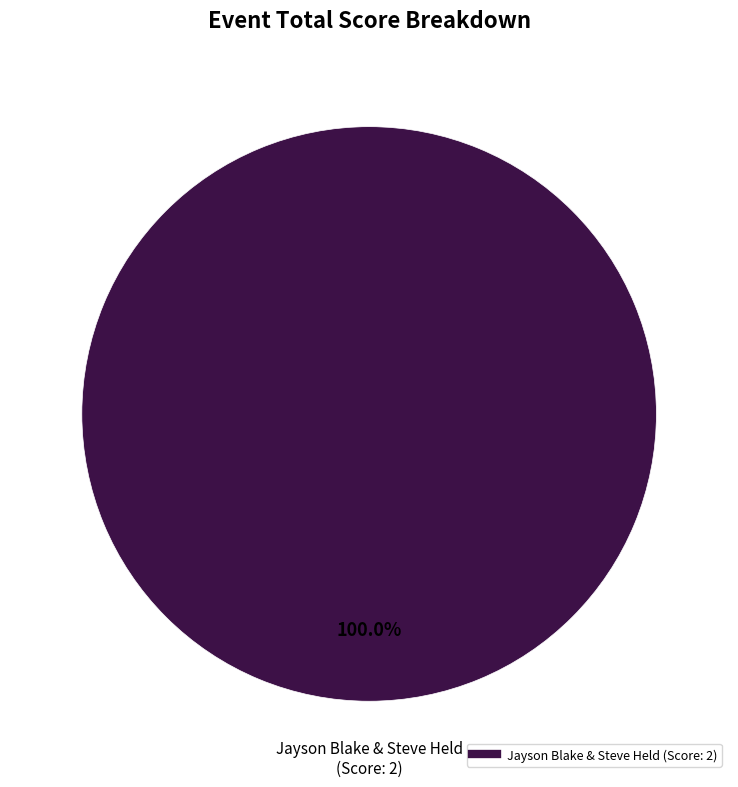

Count the number of slices in the pie.

1